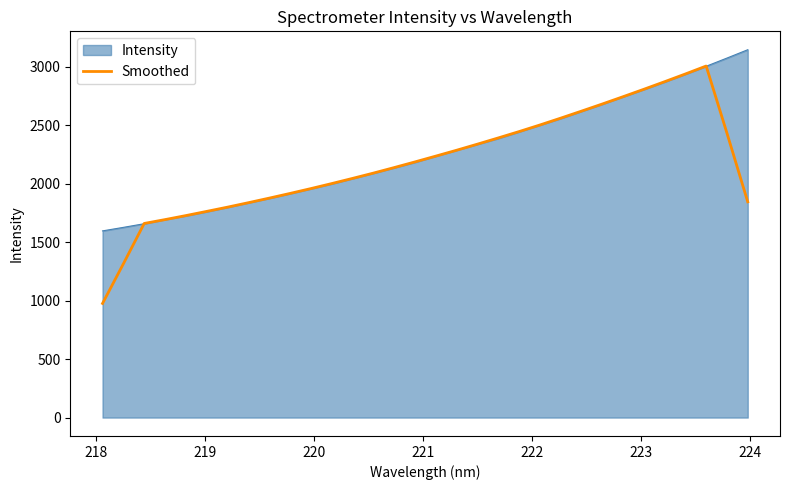

Does the chart have visible grid lines?

No